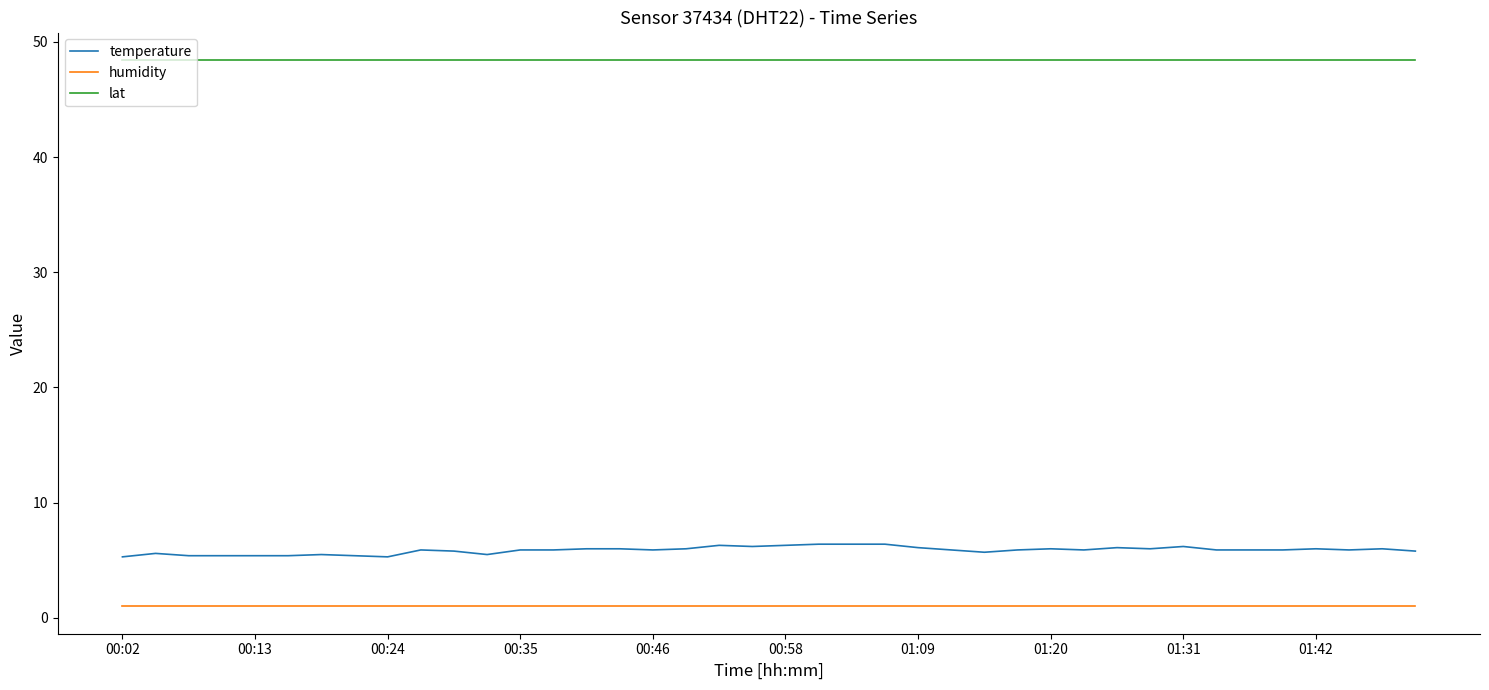

Which series has the largest total across all categories?

lat